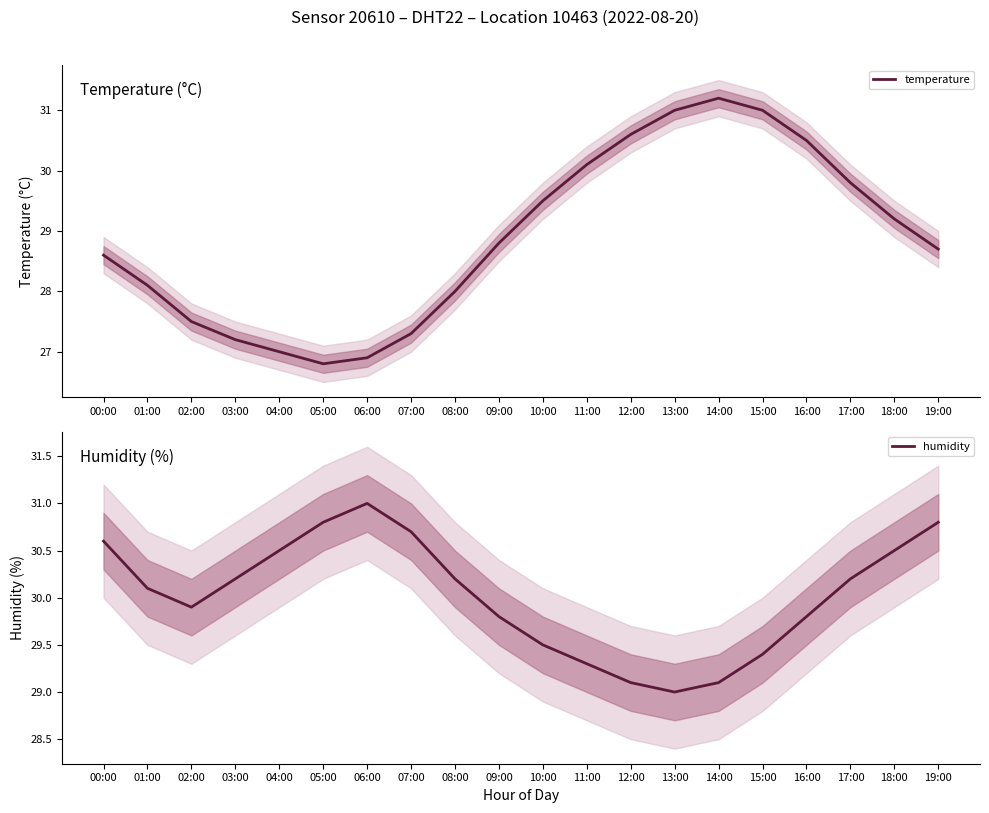

At which label does humidity first exceed 30?

00:00